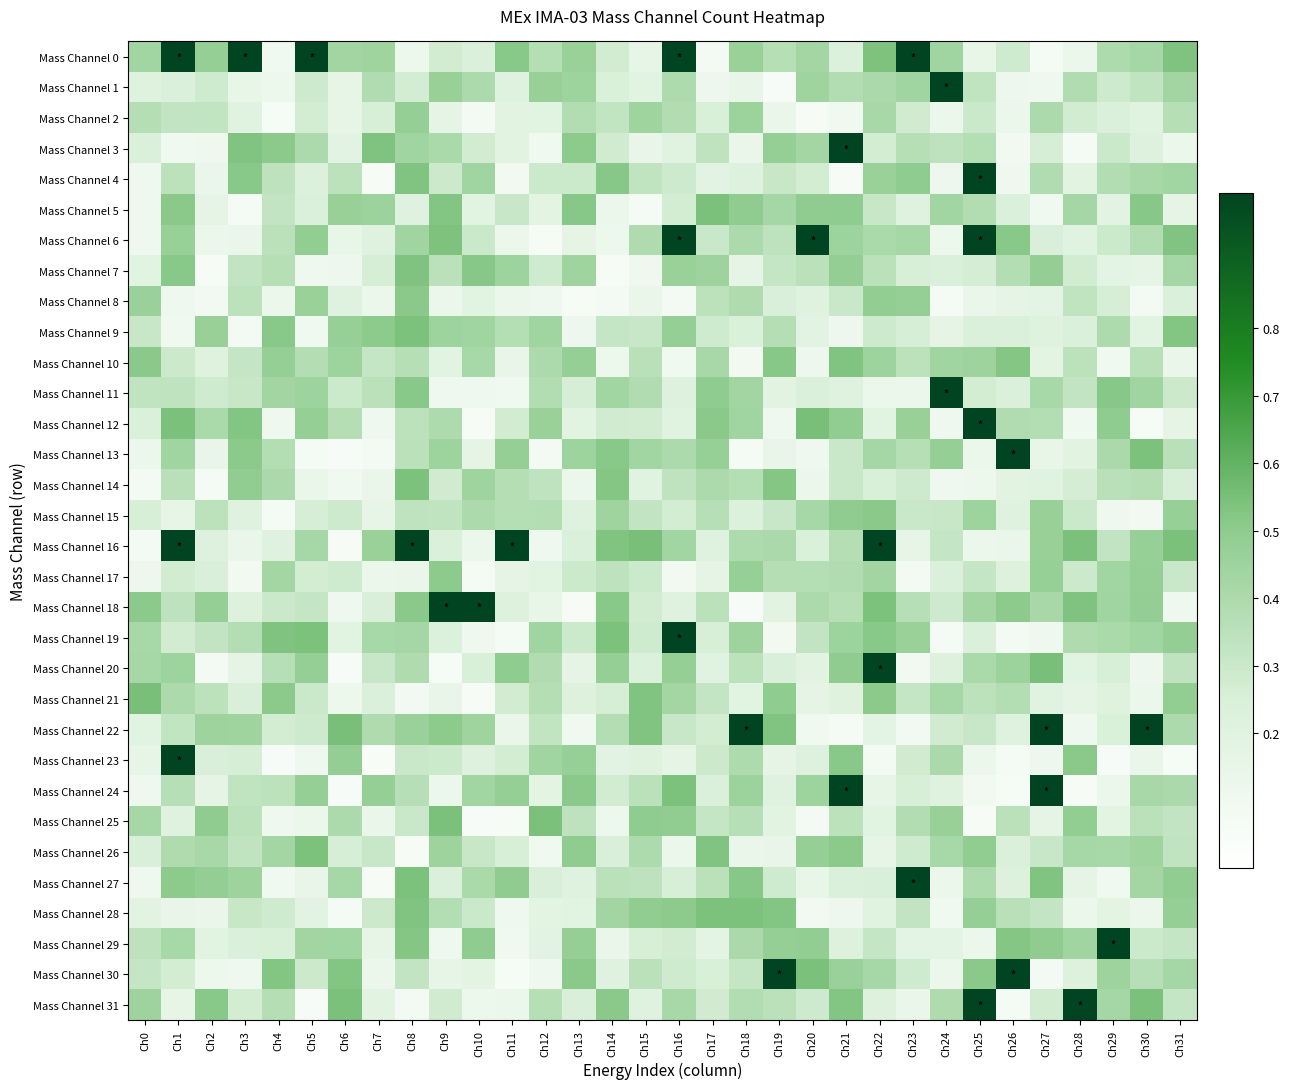

At which category is the sum across all series the highest?

Ch8